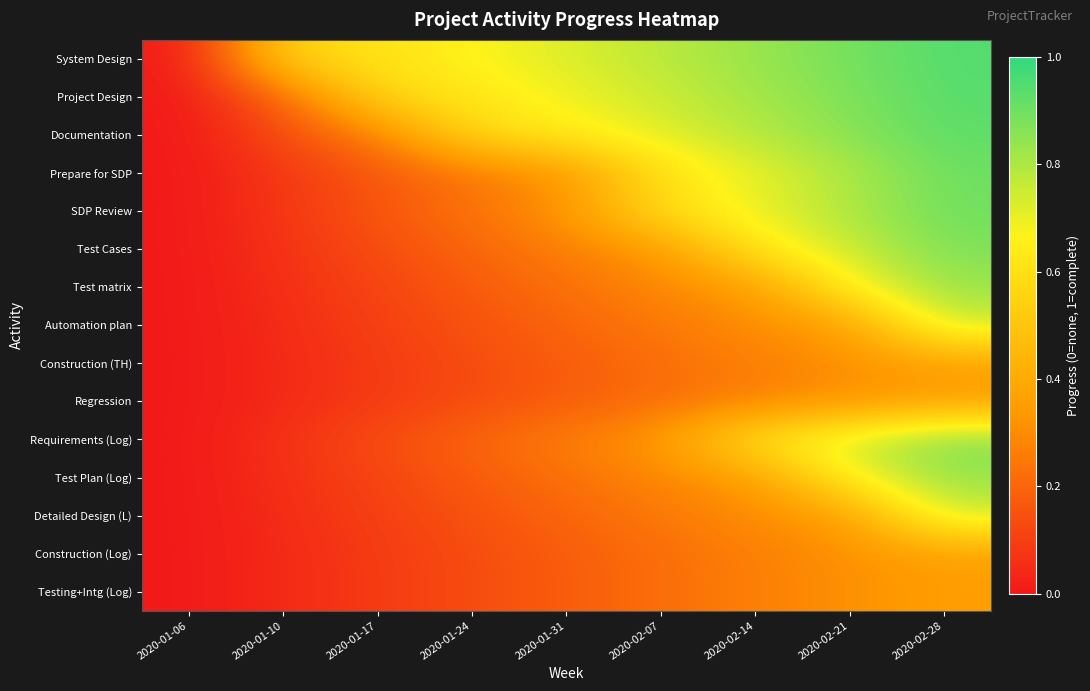

Reading right to left, list all the values displayed in this chart.

System Design: 2020-02-28=0.9	2020-02-21=0.9	2020-02-14=0.8	2020-02-07=0.8	2020-01-31=0.7	2020-01-24=0.7	2020-01-17=0.6	2020-01-10=0.6	2020-01-06=0.0
Project Design: 2020-02-28=0.9	2020-02-21=0.9	2020-02-14=0.8	2020-02-07=0.8	2020-01-31=0.7	2020-01-24=0.6	2020-01-17=0.6	2020-01-10=0.2	2020-01-06=0.0
Documentation: 2020-02-28=0.9	2020-02-21=0.9	2020-02-14=0.8	2020-02-07=0.7	2020-01-31=0.6	2020-01-24=0.6	2020-01-17=0.3	2020-01-10=0.1	2020-01-06=0.0
Prepare for SDP: 2020-02-28=0.9	2020-02-21=0.8	2020-02-14=0.7	2020-02-07=0.6	2020-01-31=0.3	2020-01-24=0.2	2020-01-17=0.2	2020-01-10=0.1	2020-01-06=0.0
SDP Review: 2020-02-28=0.9	2020-02-21=0.8	2020-02-14=0.7	2020-02-07=0.6	2020-01-31=0.3	2020-01-24=0.2	2020-01-17=0.2	2020-01-10=0.1	2020-01-06=0.0
Test Cases: 2020-02-28=0.9	2020-02-21=0.8	2020-02-14=0.6	2020-02-07=0.3	2020-01-31=0.3	2020-01-24=0.2	2020-01-17=0.1	2020-01-10=0.1	2020-01-06=0.0
Test matrix: 2020-02-28=0.8	2020-02-21=0.7	2020-02-14=0.3	2020-02-07=0.3	2020-01-31=0.2	2020-01-24=0.2	2020-01-17=0.1	2020-01-10=0.1	2020-01-06=0.0
Automation plan: 2020-02-28=0.8	2020-02-21=0.4	2020-02-14=0.3	2020-02-07=0.2	2020-01-31=0.2	2020-01-24=0.2	2020-01-17=0.1	2020-01-10=0.1	2020-01-06=0.0
Construction (TH): 2020-02-28=0.4	2020-02-21=0.3	2020-02-14=0.3	2020-02-07=0.2	2020-01-31=0.2	2020-01-24=0.1	2020-01-17=0.1	2020-01-10=0.0	2020-01-06=0.0
Regression: 2020-02-28=0.4	2020-02-21=0.3	2020-02-14=0.3	2020-02-07=0.2	2020-01-31=0.2	2020-01-24=0.1	2020-01-17=0.1	2020-01-10=0.0	2020-01-06=0.0
Requirements (Log): 2020-02-28=0.9	2020-02-21=0.8	2020-02-14=0.6	2020-02-07=0.3	2020-01-31=0.3	2020-01-24=0.2	2020-01-17=0.1	2020-01-10=0.1	2020-01-06=0.0
Test Plan (Log): 2020-02-28=0.8	2020-02-21=0.7	2020-02-14=0.3	2020-02-07=0.3	2020-01-31=0.2	2020-01-24=0.2	2020-01-17=0.1	2020-01-10=0.1	2020-01-06=0.0
Detailed Design (L): 2020-02-28=0.8	2020-02-21=0.4	2020-02-14=0.3	2020-02-07=0.2	2020-01-31=0.2	2020-01-24=0.2	2020-01-17=0.1	2020-01-10=0.1	2020-01-06=0.0
Construction (Log): 2020-02-28=0.4	2020-02-21=0.3	2020-02-14=0.3	2020-02-07=0.2	2020-01-31=0.2	2020-01-24=0.1	2020-01-17=0.1	2020-01-10=0.0	2020-01-06=0.0
Testing+Intg (Log): 2020-02-28=0.4	2020-02-21=0.3	2020-02-14=0.3	2020-02-07=0.2	2020-01-31=0.2	2020-01-24=0.1	2020-01-17=0.1	2020-01-10=0.0	2020-01-06=0.0